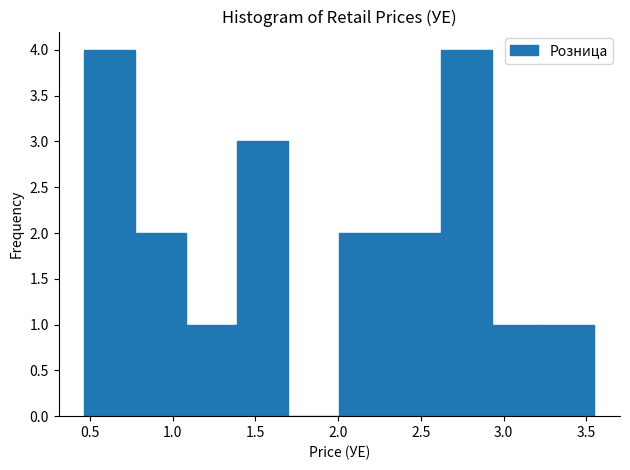

What is the height of the bar covering 1.40 to 1.70 on the x-axis? Neither the bar edges nor the heights are printed on the chart, so give them approximately, as read against the axes.

3